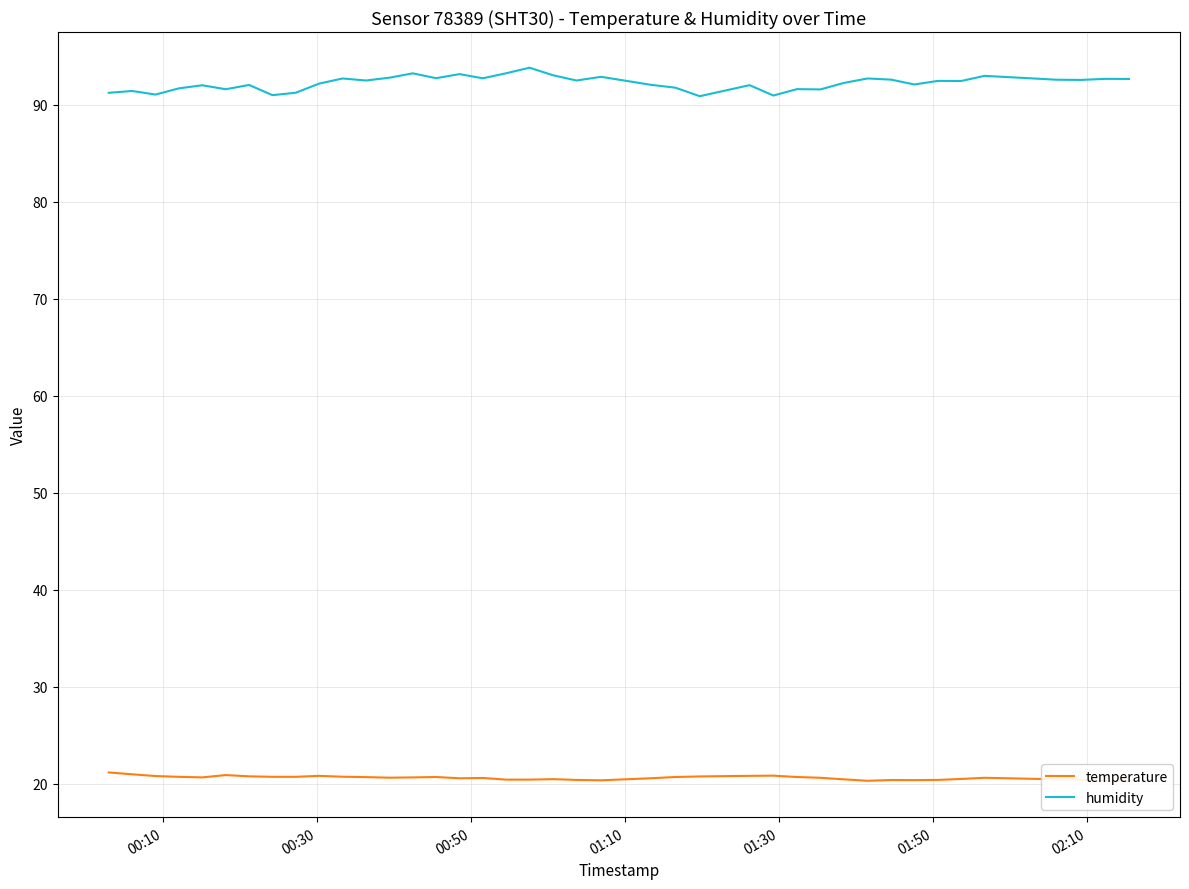

How many interior local valleys does the temperature series have?

6